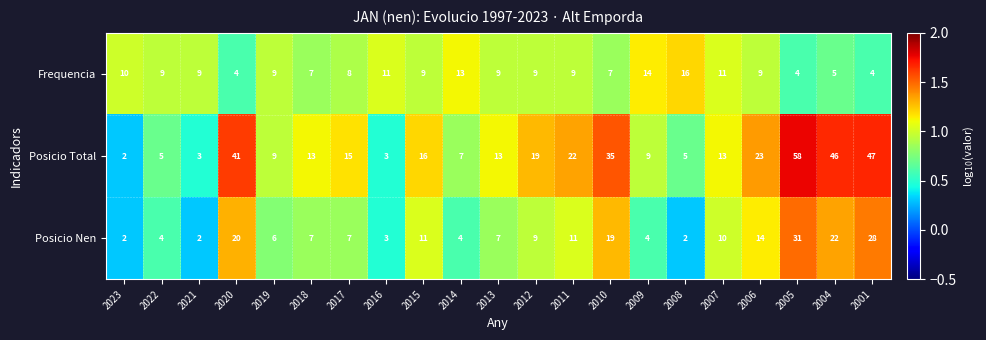

What is the total value across all series at 2010?

61